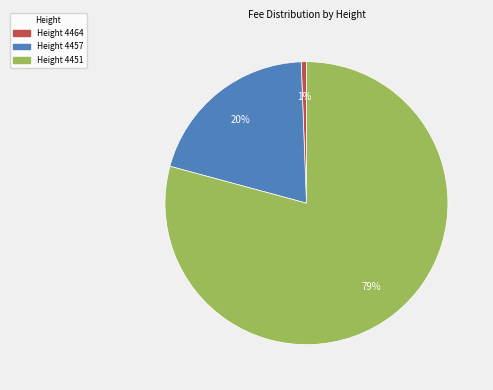

How many slices are in this pie chart?

3